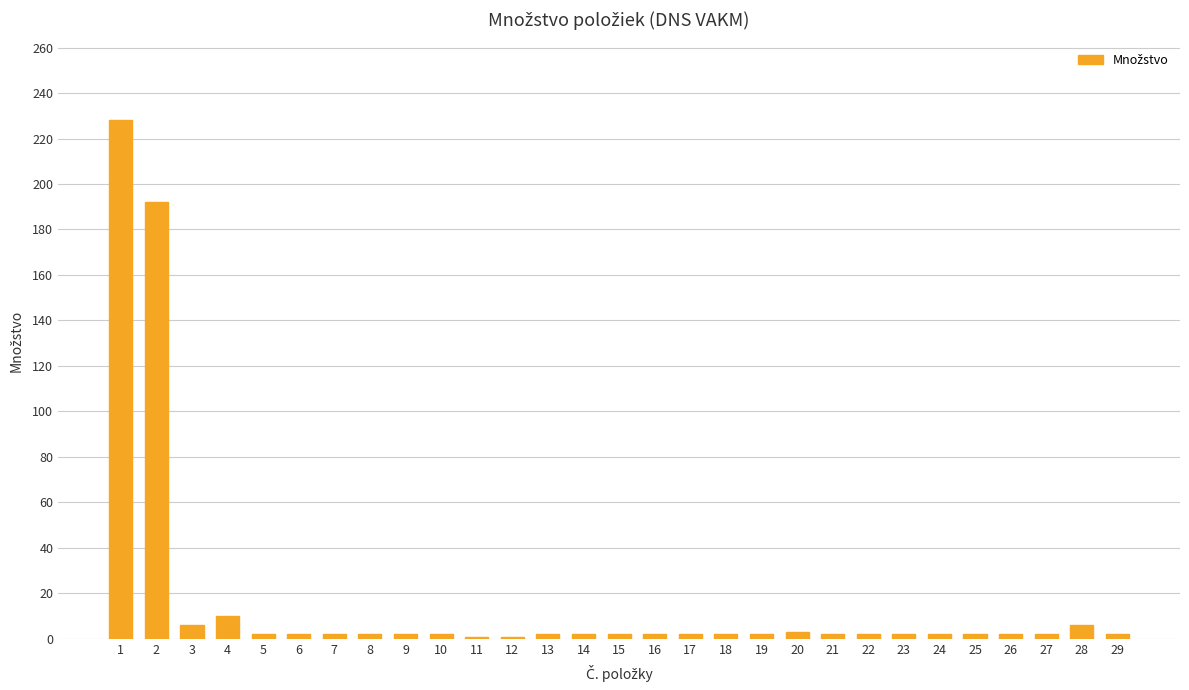

True or false: the data shows 3 at 20.

True